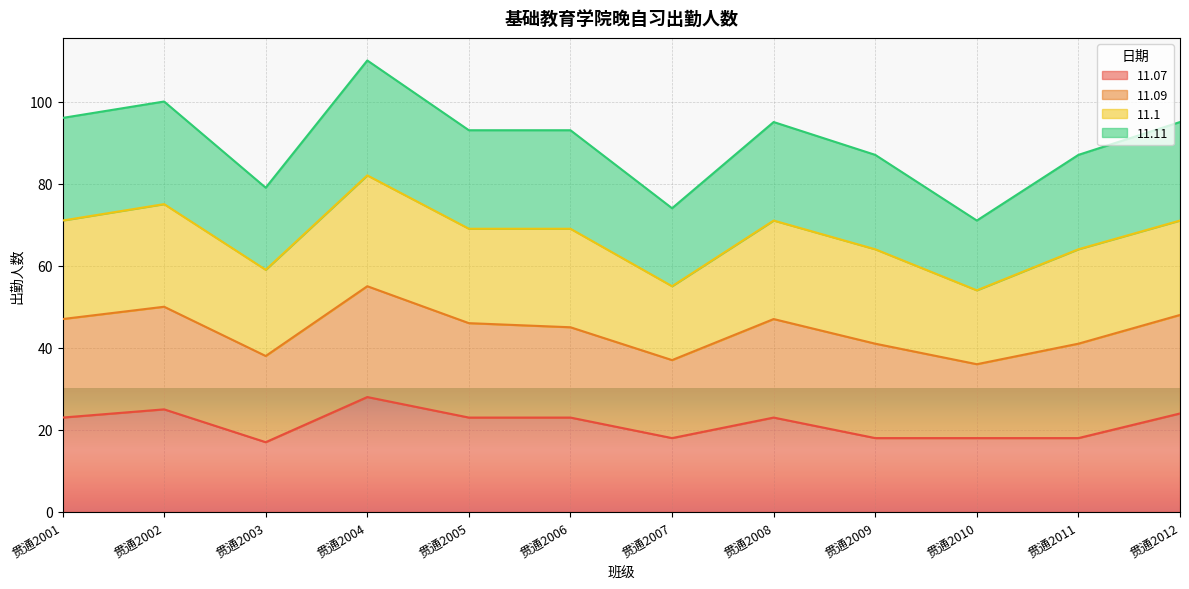

Which category has the highest value in the 11.07 series?

贯通2004